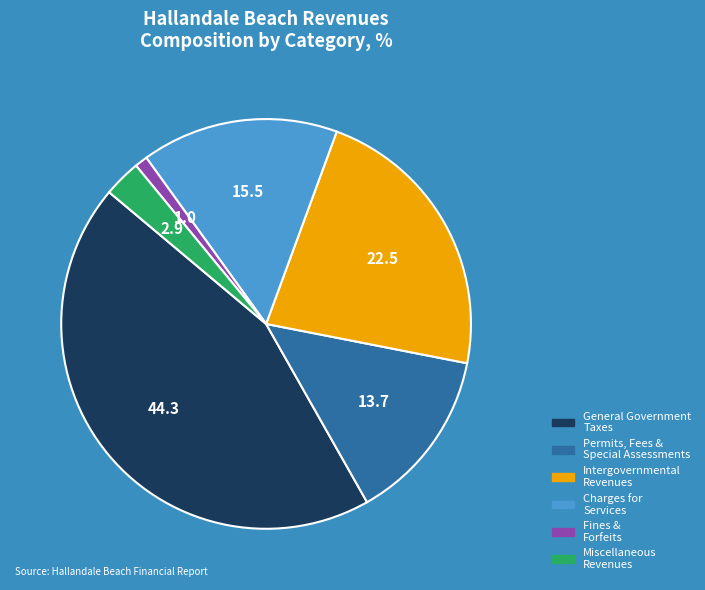

Is there a majority slice in this chart?

No